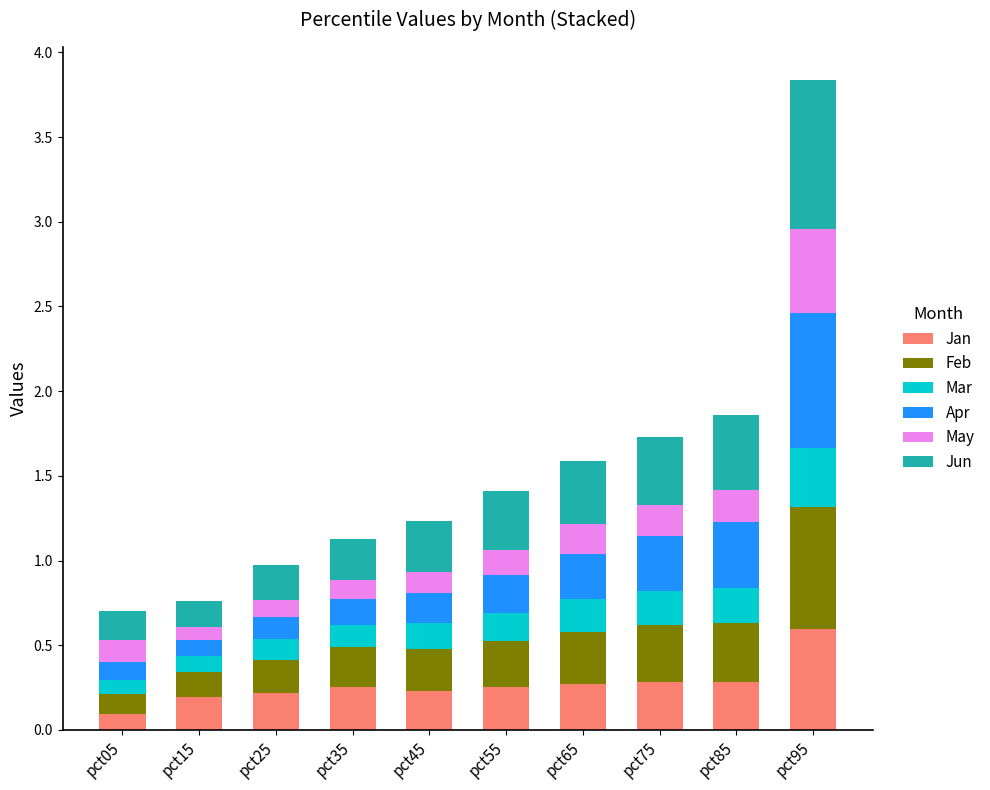

What is the total value across all series at pct65?

1.6